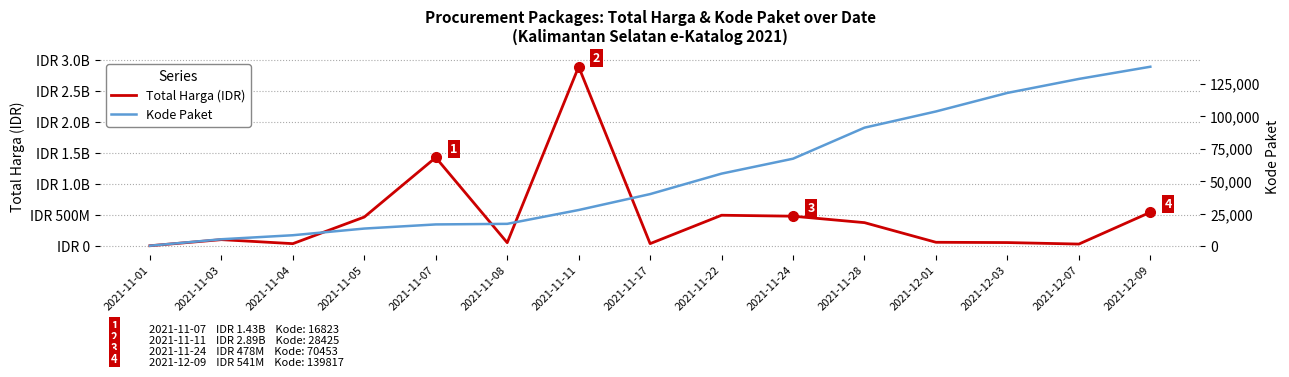

Which has a higher value, 2021-11-01 or 2021-12-09?

2021-12-09